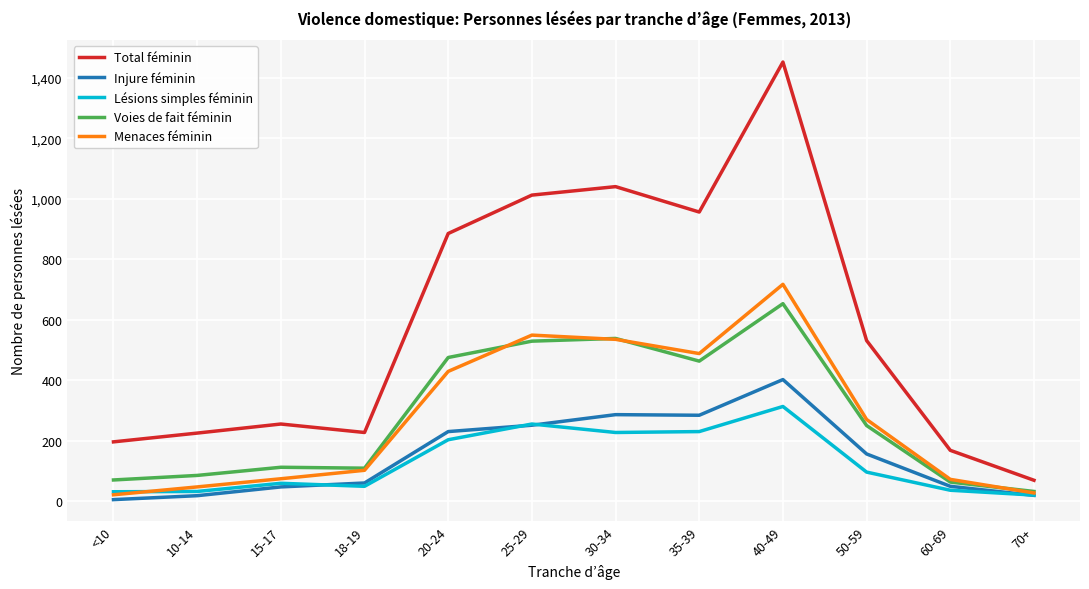

Which series has the largest total across all categories?

Total féminin